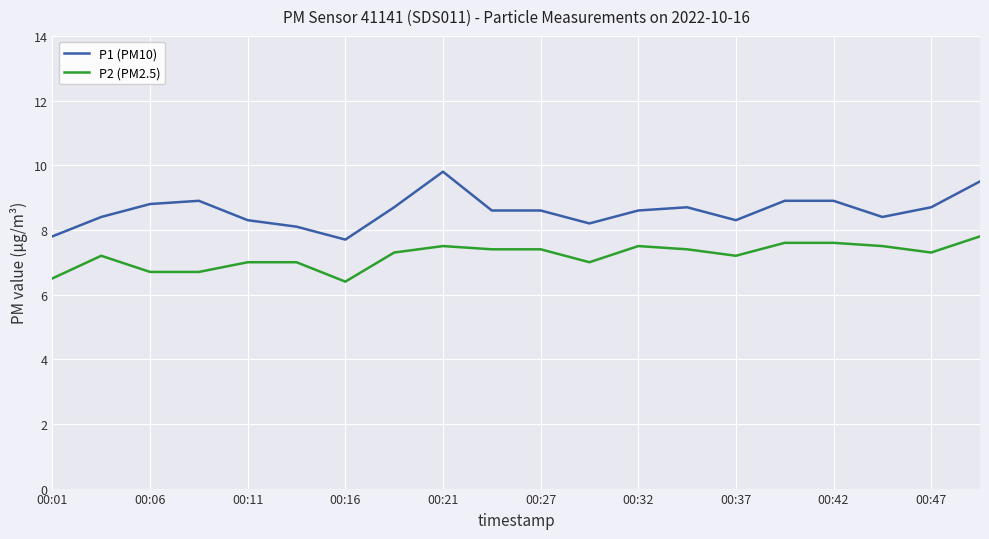

Which series has the largest range (max minus min)?

P1 (PM10)